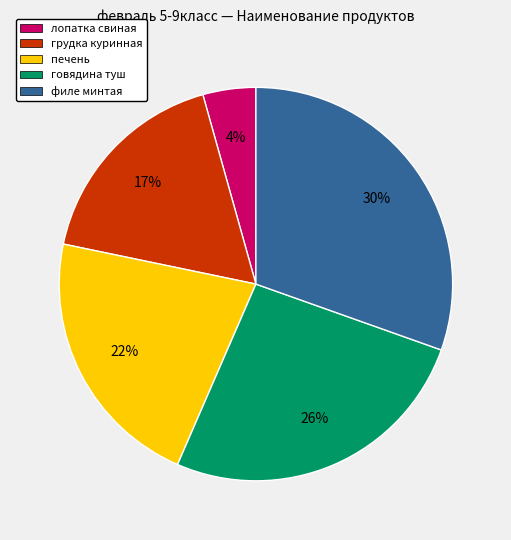

To the nearest percent, what percentage of the pie is филе минтая?

30%